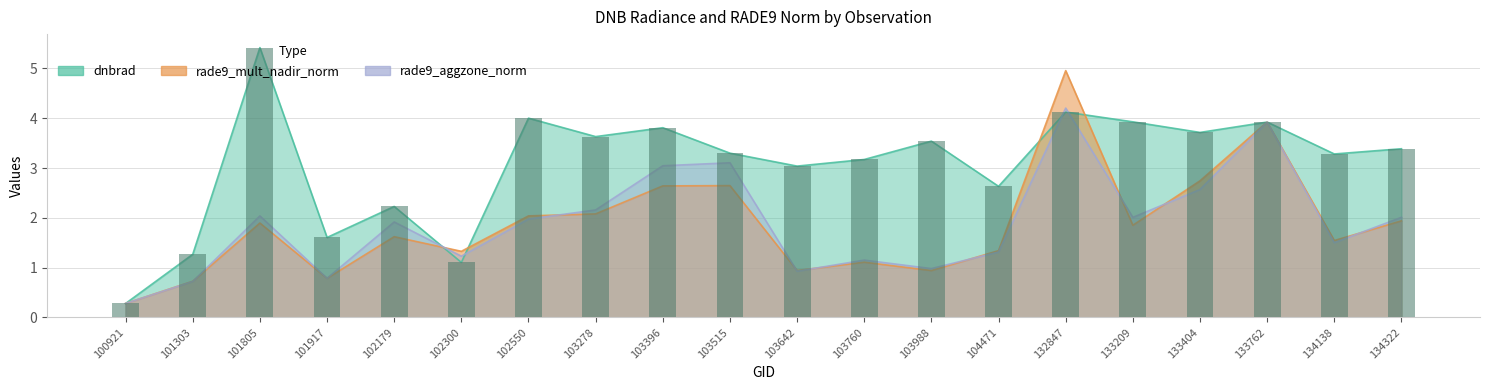

What is the change in value from 103760 to 133762?

+0.8